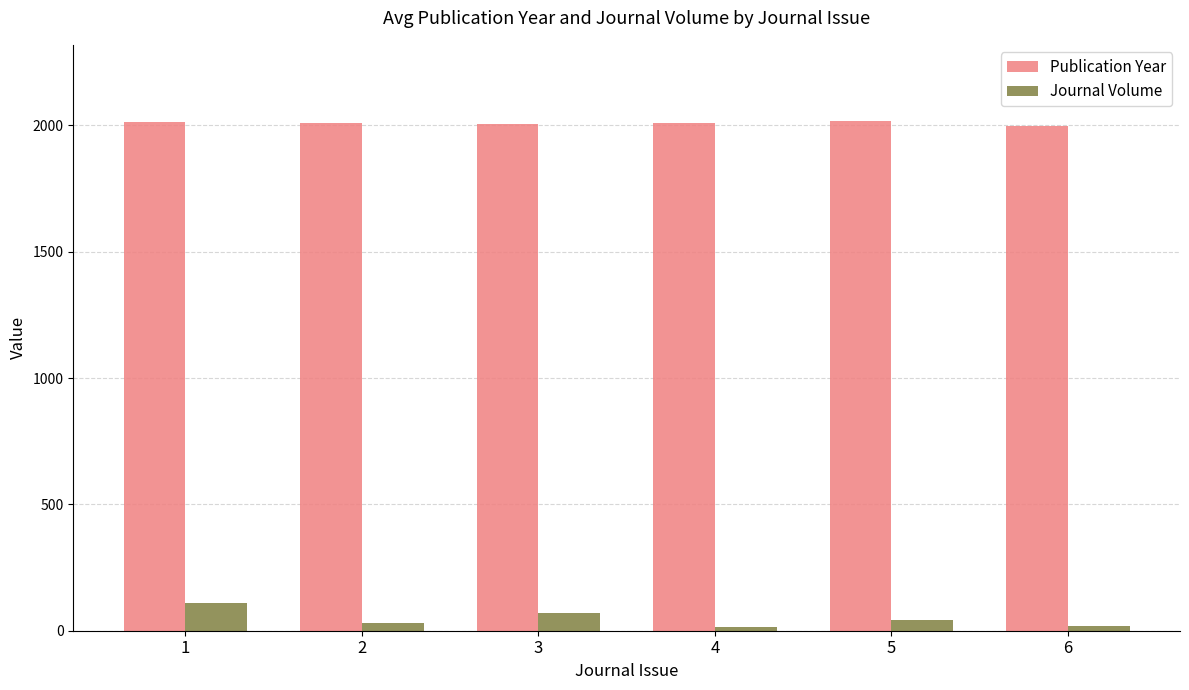

What is the sum of all Journal Volume values?

283.5